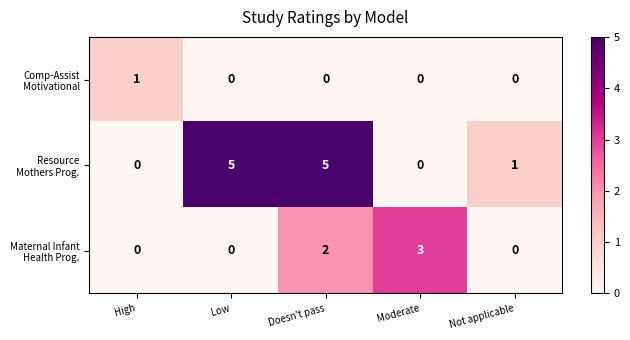

What is the spread (max minus min) of values at Doesn't pass?

5